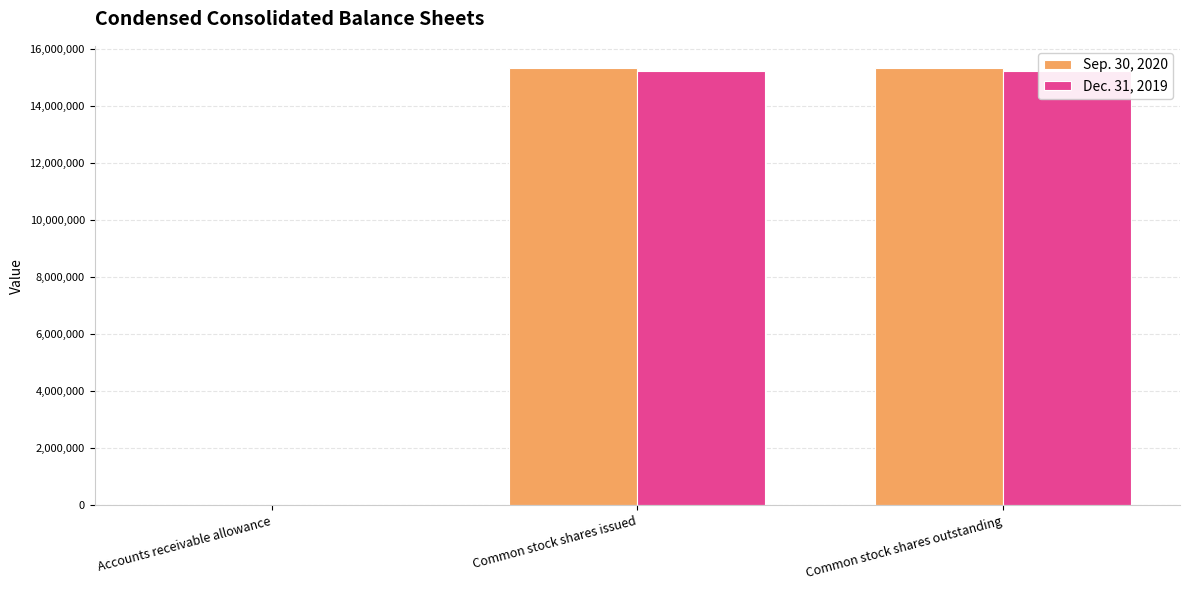

What are all the series names shown in the legend?

Sep. 30, 2020, Dec. 31, 2019